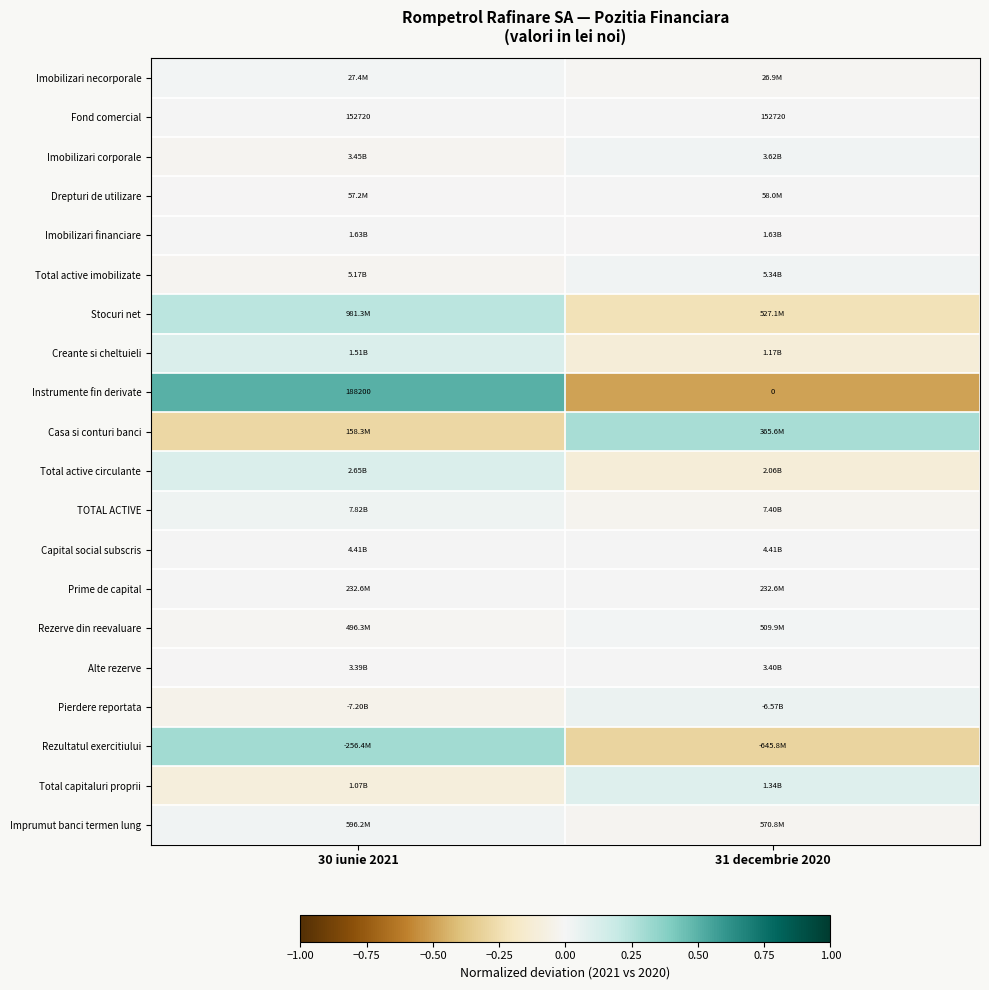

List the series in order of their peak value, highest first.

Instrumente fin derivate, Rezultatul exercitiului, Casa si conturi banci, Stocuri net, Creante si cheltuieli, Total active circulante, Total capitaluri proprii, Pierdere reportata, TOTAL ACTIVE, Imobilizari corporale, Imprumut banci termen lung, Total active imobilizate, Rezerve din reevaluare, Imobilizari necorporale, Drepturi de utilizare, Alte rezerve, Imobilizari financiare, Fond comercial, Capital social subscris, Prime de capital